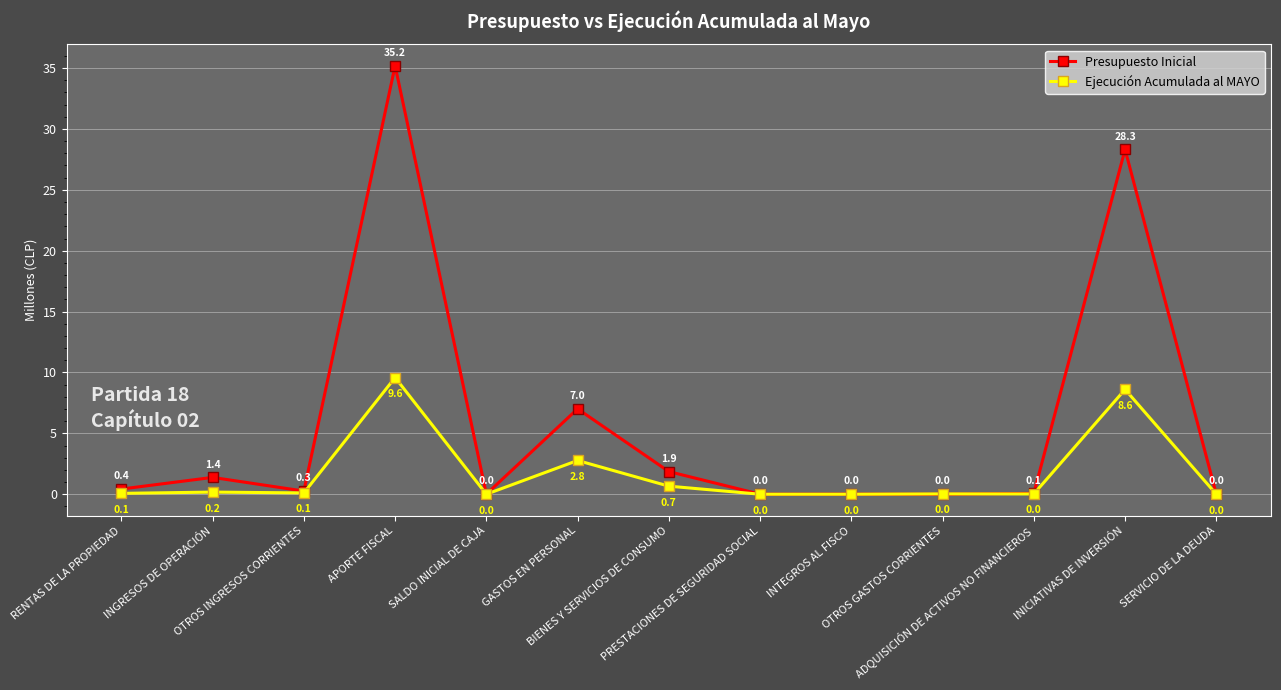

Which series has the largest total across all categories?

Presupuesto Inicial